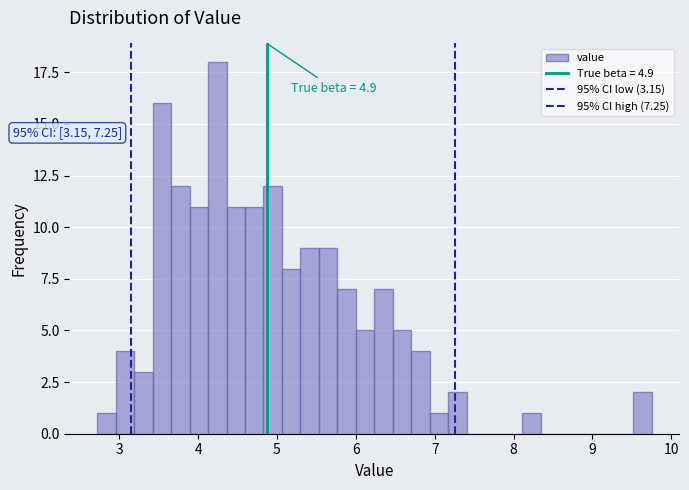

Read against the x-axis, roughly where is the centre of the tallest bar?

4.2